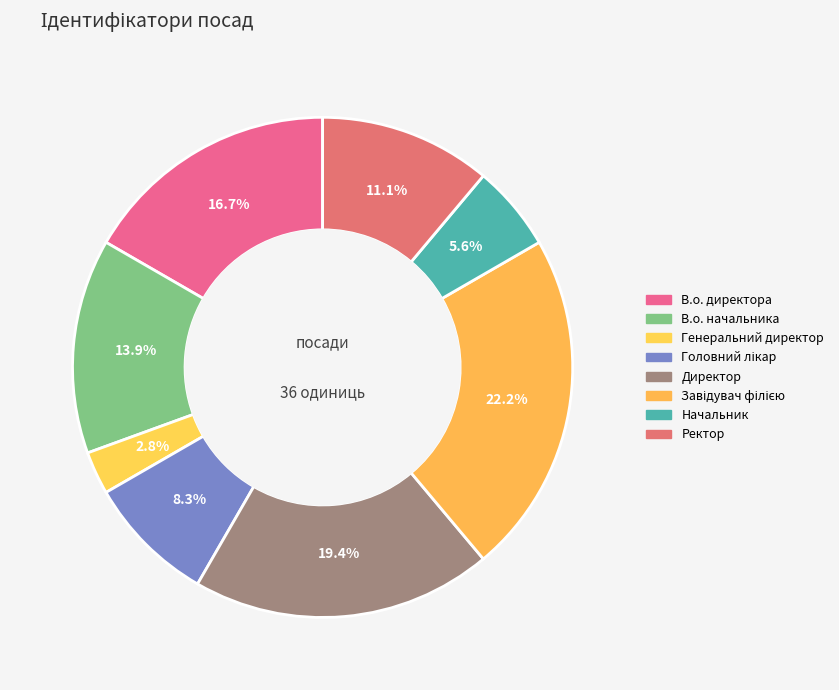

The Начальник slice represents 11% of the pie. True or false?

False